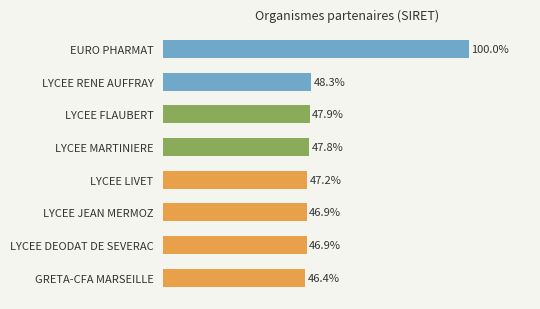

Between LYCEE MARTINIERE and LYCEE FLAUBERT, which is larger?

LYCEE FLAUBERT